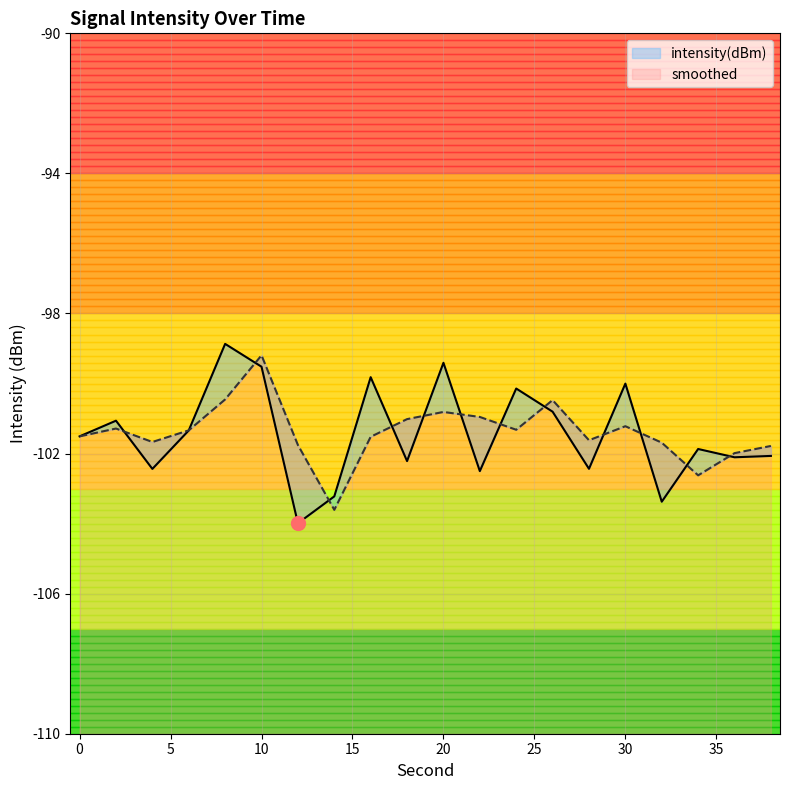

What is the value of the smoothed point at the 4th from the left?

-101.3